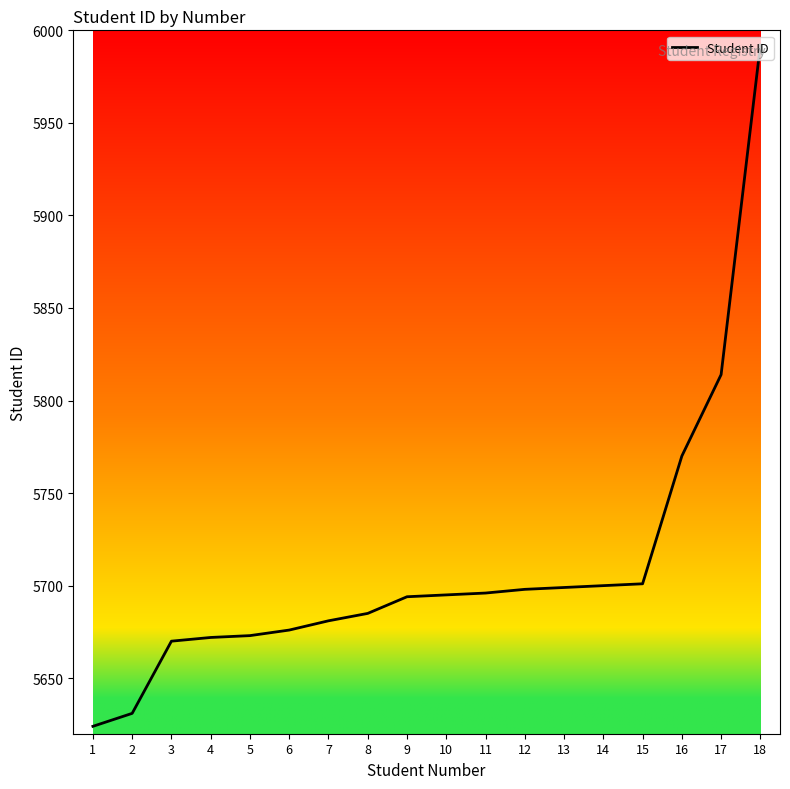

True or false: the data shows 10243 at 17.

False